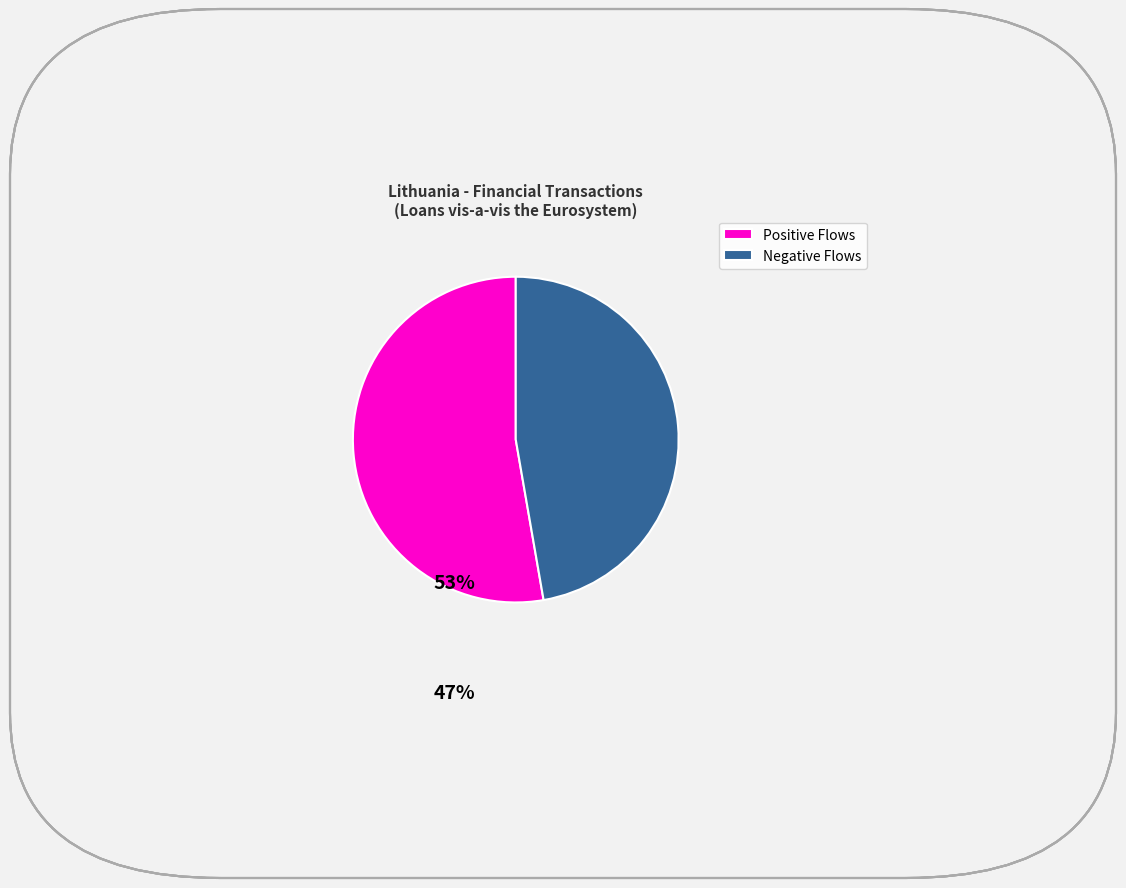

The Negative Flows slice represents 47% of the pie. True or false?

True